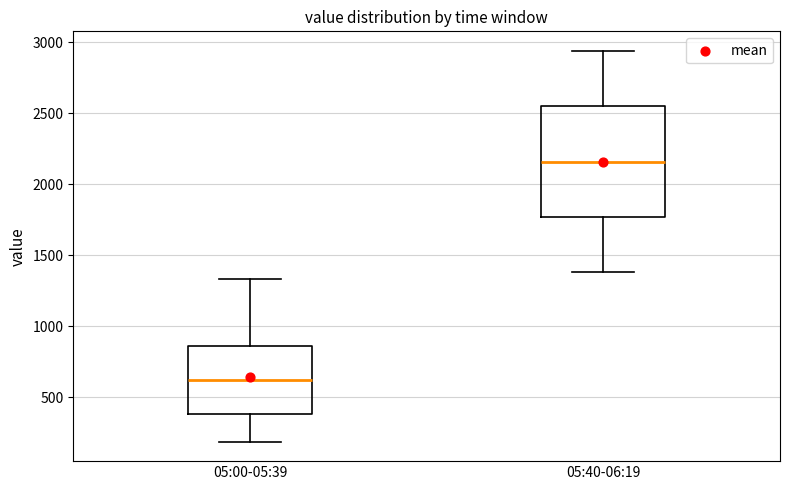

Reading left to right, transcribe this box plot: for each box, give where its median line is, the range the box spans, and where its two whiskers end, as read against the y-axis. The values are not printed on the chart, so give them approximately, as read against the axis.

05:00-05:39: median 600, box 400 to 850, whiskers 200 to 1350
05:40-06:19: median 2150, box 1750 to 2550, whiskers 1400 to 2950